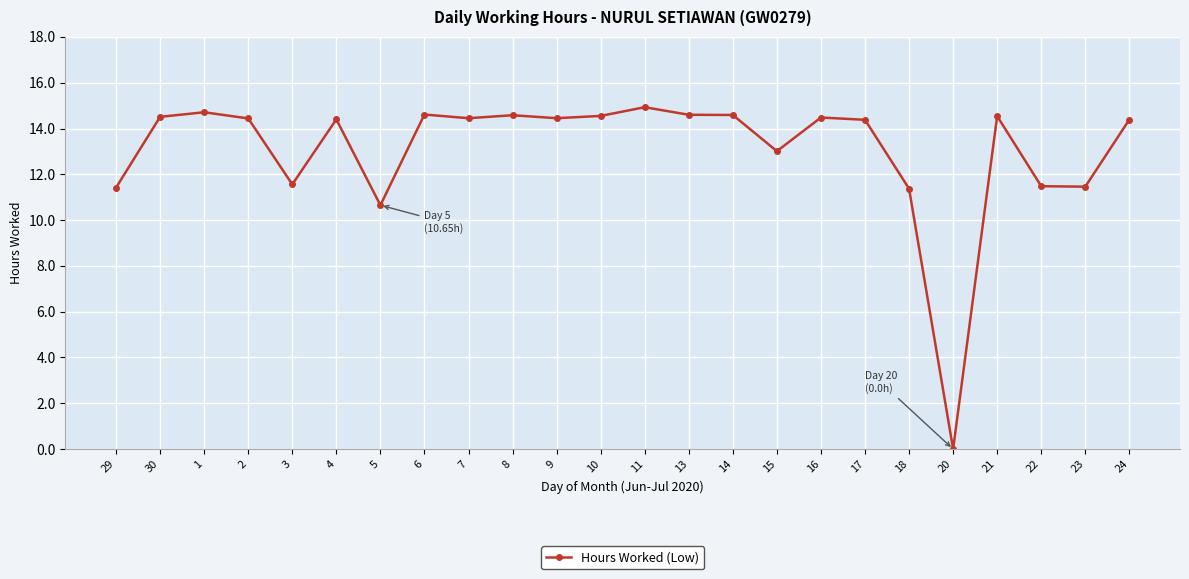

Which has a higher value, 14 or 11?

11